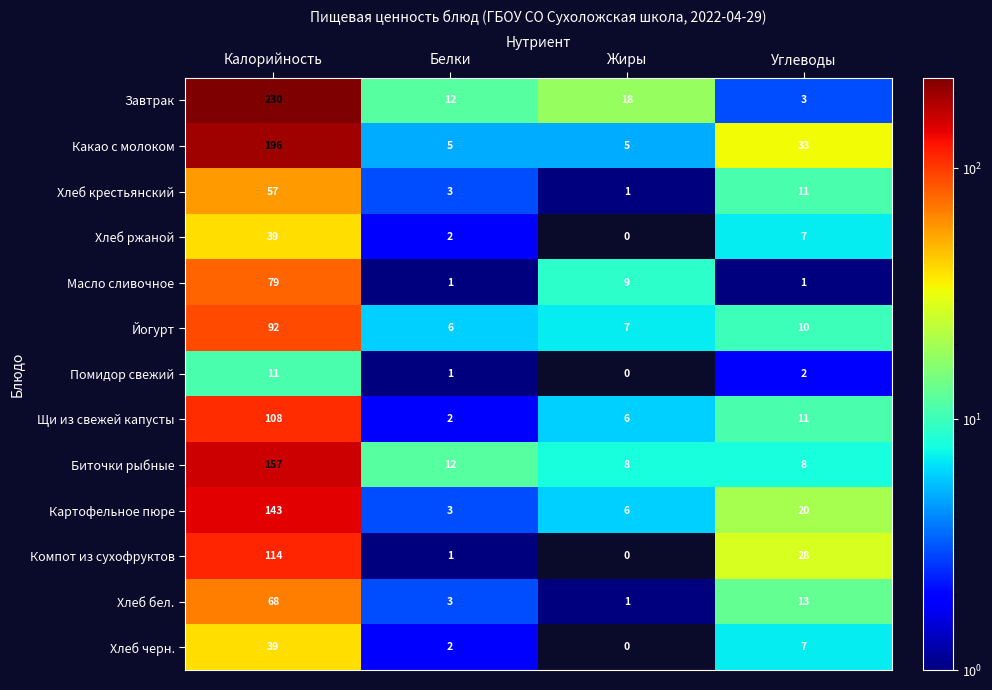

Read the Биточки рыбные value at Углеводы, to the nearest 10.

10